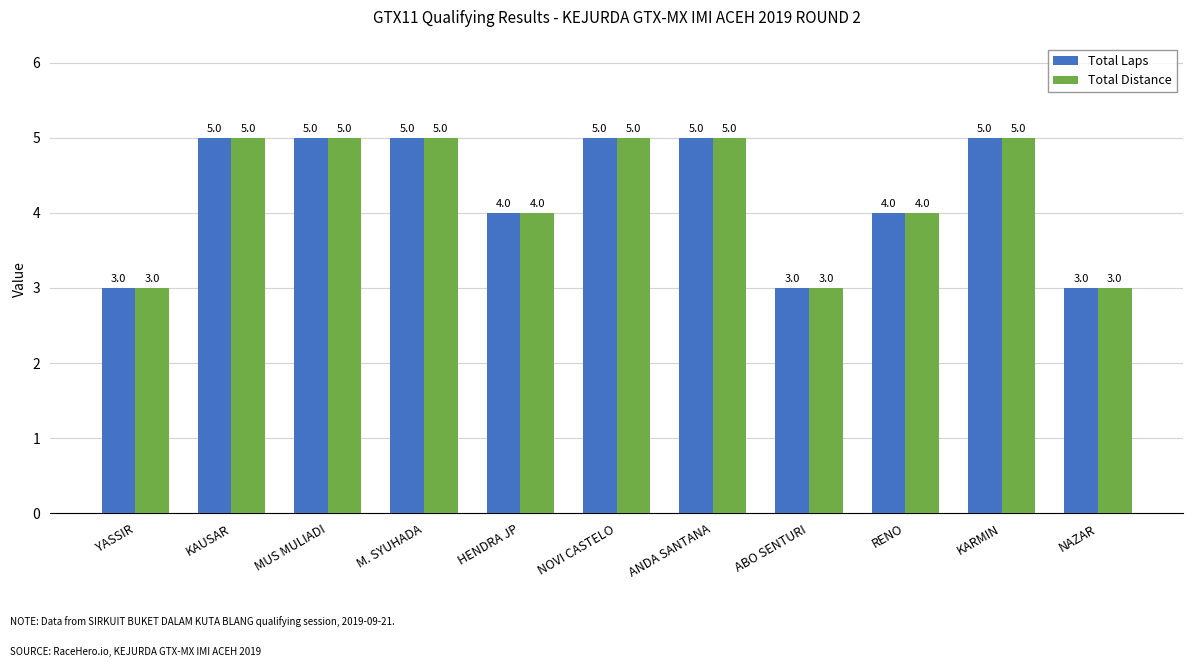

Reading left to right, what are all the values shown in this chart?

Total Laps: 3	5	5	5	4	5	5	3	4	5	3
Total Distance: 3	5	5	5	4	5	5	3	4	5	3